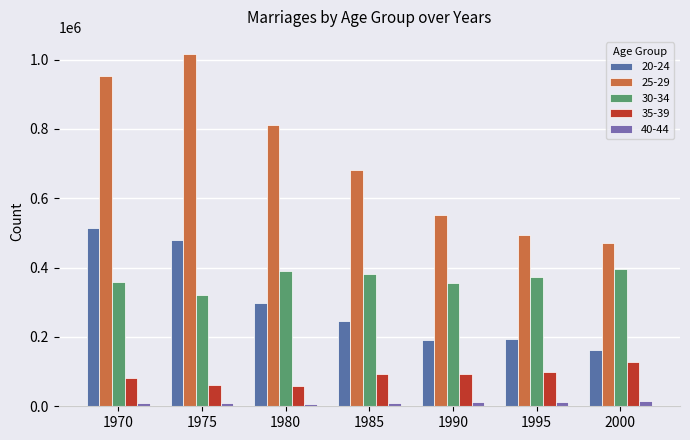

What is the sum of the 40-44 values at 1990 and 1980?

19498